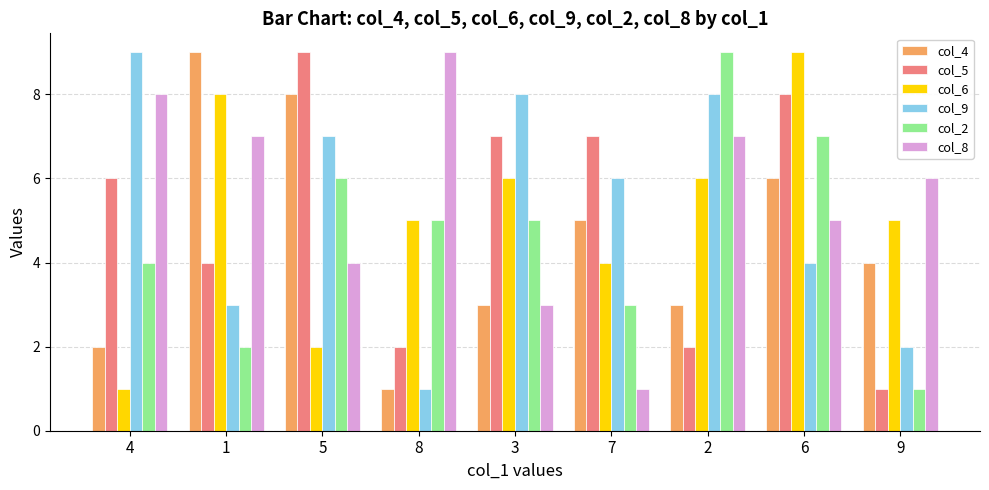

Which series changed the most between 5 and 9?

col_5